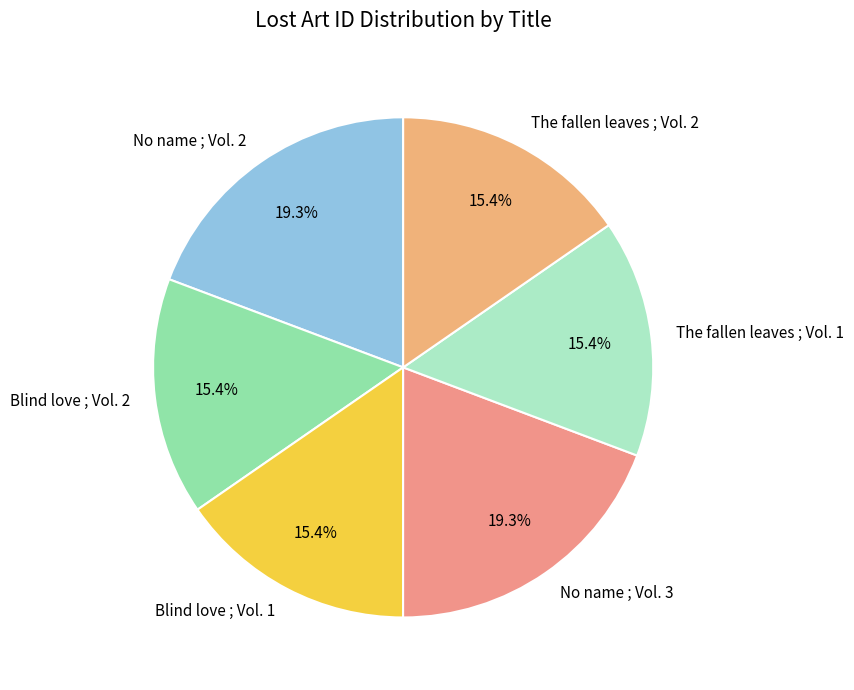

Count the number of slices in the pie.

6